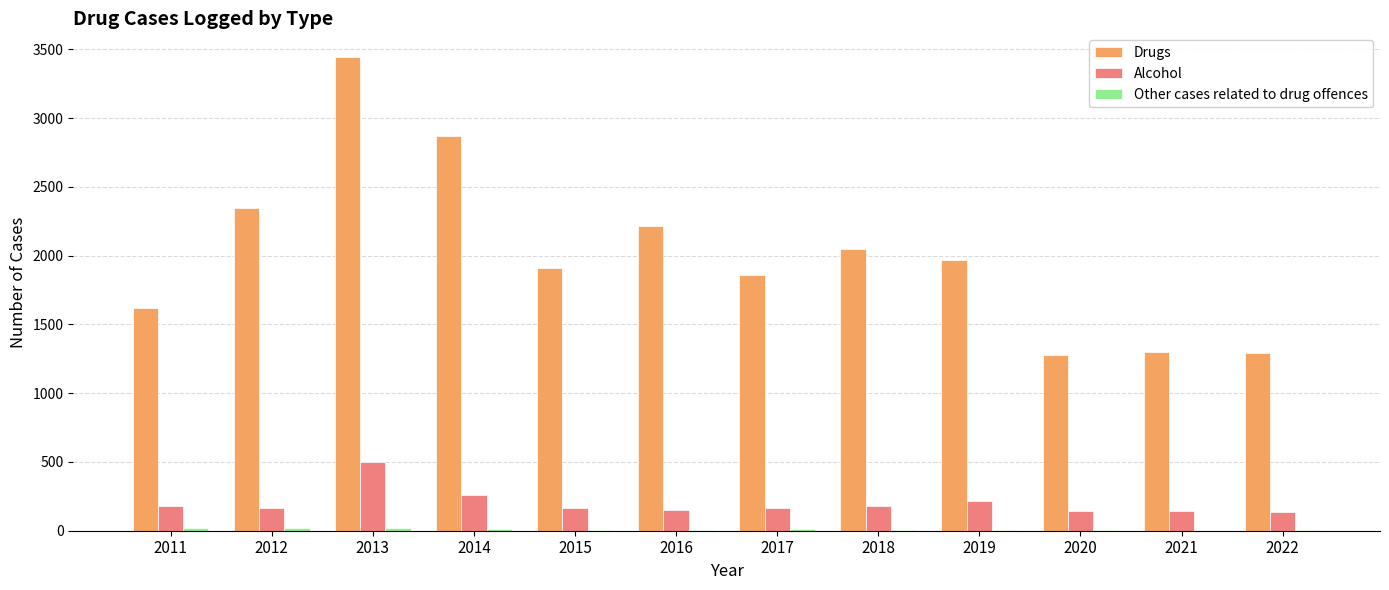

At which category is the sum across all series the highest?

2013